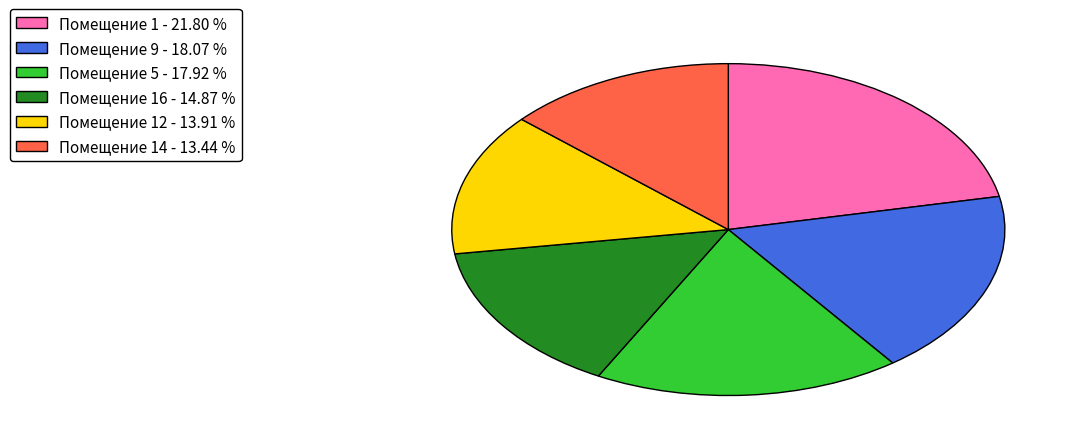

Does any single category account for the majority?

No